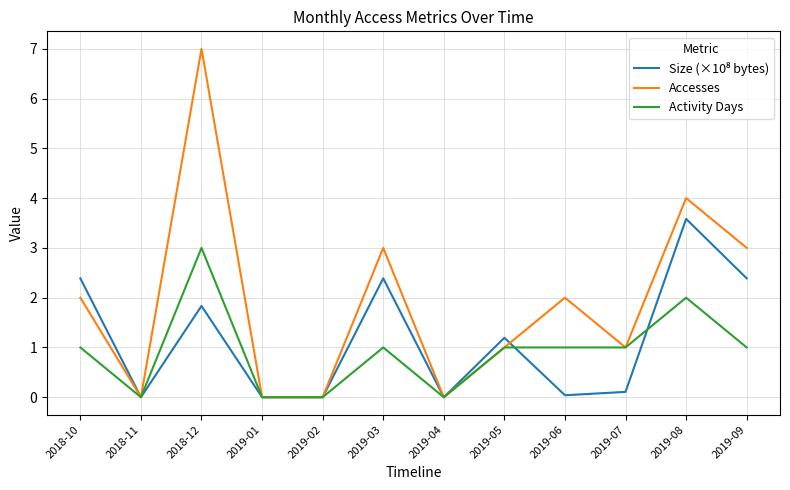

Which series has the widest spread of values?

Accesses